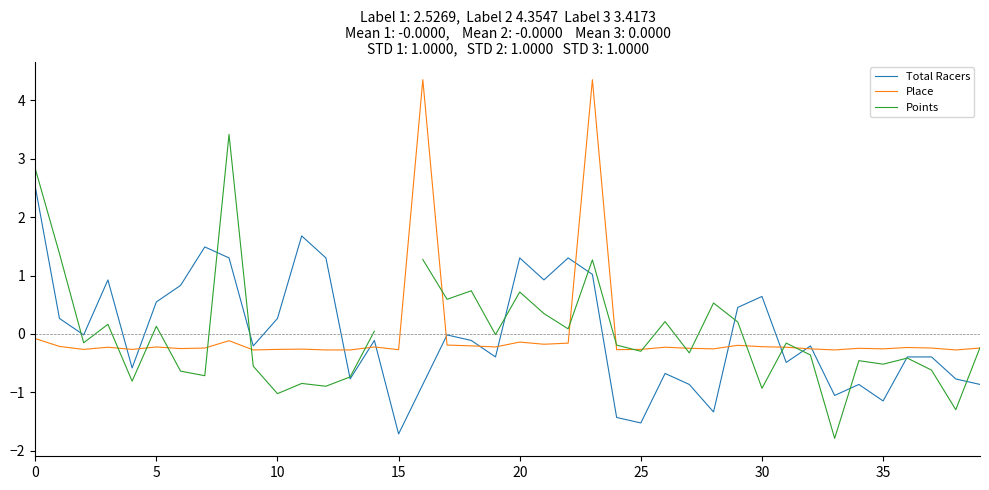

What is the lowest value of the Total Racers series?

-1.7